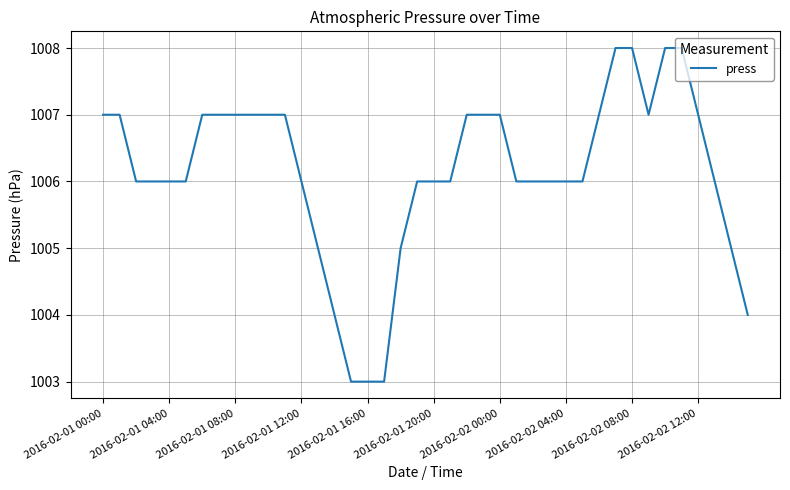

What is the maximum value shown in the chart?

1008